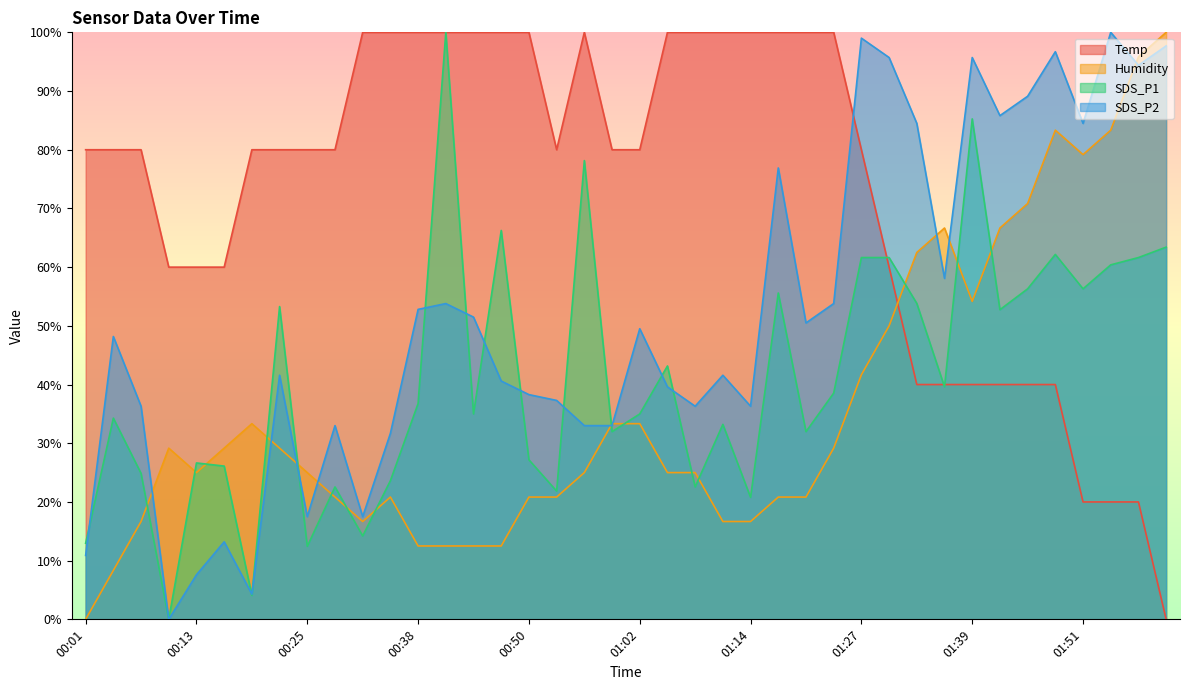

True or false: SDS_P2 has a value of 33.0 at 00:56.

True